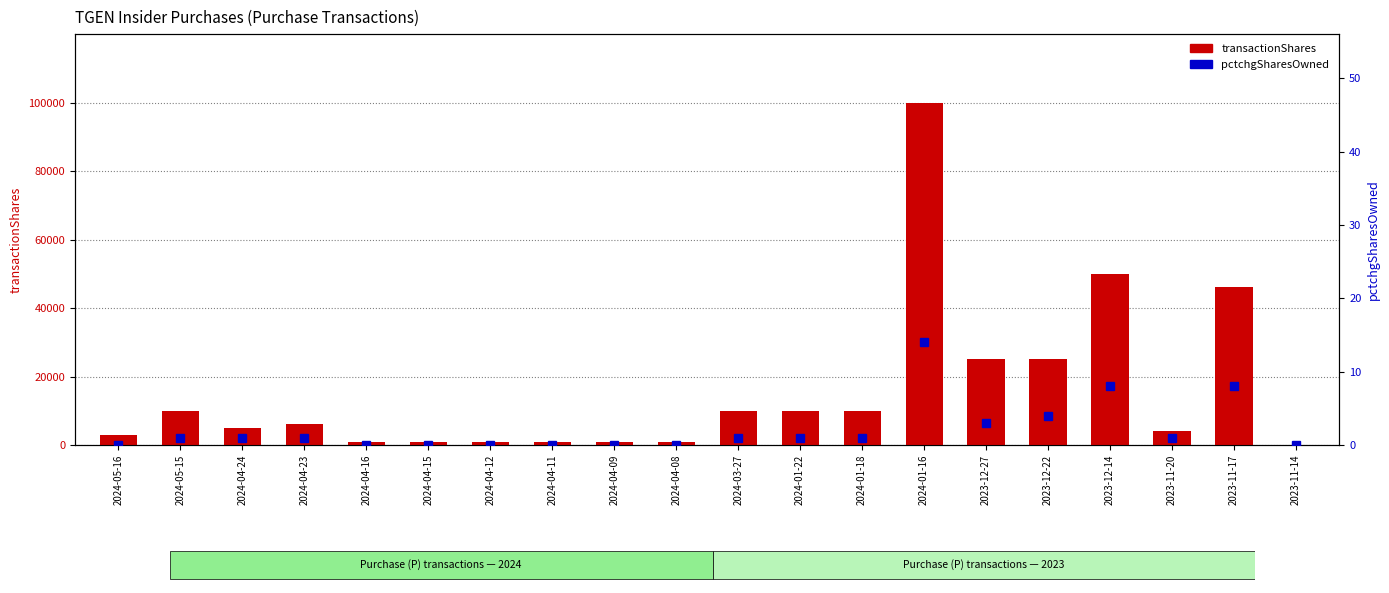

Count the number of data series in this chart.

2